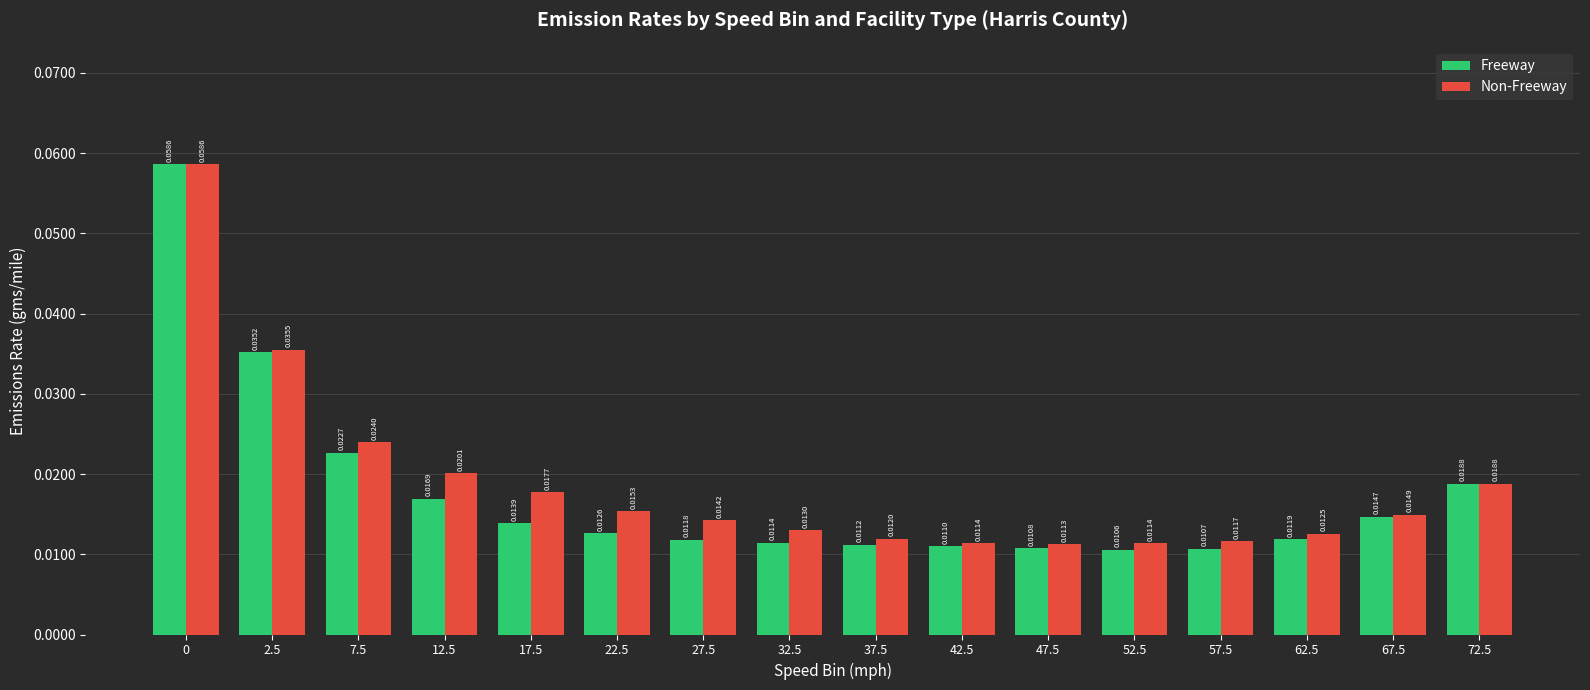

What position from the left is 42.5?

10